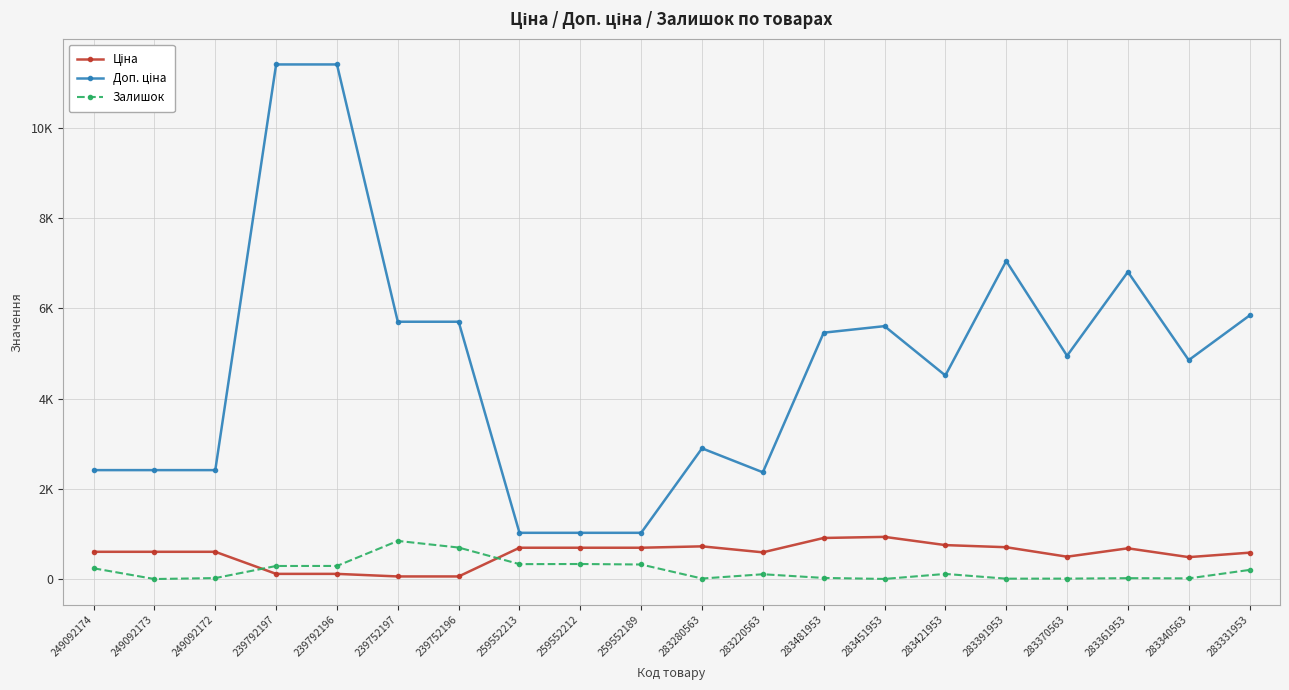

What is the label of the 14th point from the left?

283451953